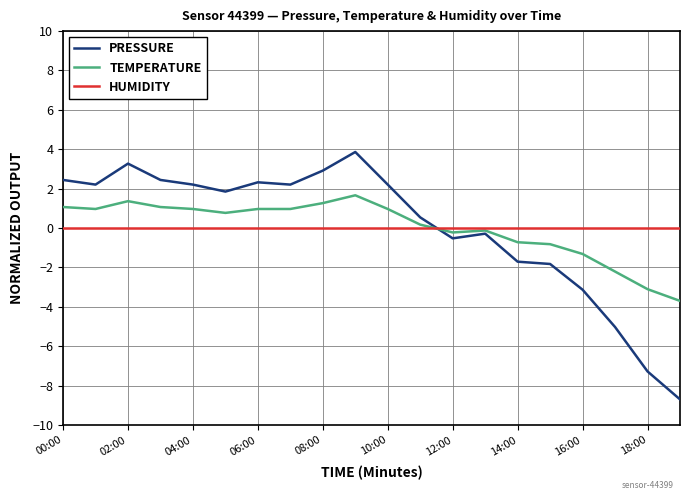

Rank the series by their maximum value, from lowest to highest.

HUMIDITY, TEMPERATURE, PRESSURE